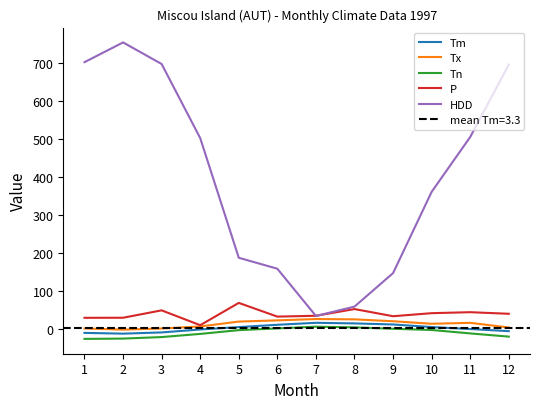

Reading left to right, what are all the values shown in this chart?

Tm: 1=-9.0	2=-11.0	3=-7.8	4=0.0	5=6.2	6=12.3	7=17.5	8=15.9	9=13.1	10=6.3	11=1.1	12=-4.4
Tx: 1=2.6	2=-0.4	3=2.5	4=7.9	5=20.7	6=23.9	7=27.4	8=26.6	9=21.6	10=15.0	11=17.4	12=5.2
Tn: 1=-24.8	2=-24.0	3=-20.0	4=-11.7	5=-1.8	6=2.8	7=7.3	8=5.5	9=1.8	10=-1.4	11=-10.4	12=-18.8
P: 1=30.6	2=30.8	3=50.2	4=11.2	5=69.8	6=33.8	7=36.0	8=53.6	9=34.8	10=42.8	11=45.4	12=41.2
HDD: 1=702.4	2=754.3	3=697.6	4=502.9	5=188.4	6=159.6	7=35.4	8=60.1	9=148.1	10=361.6	11=505.8	12=695.9